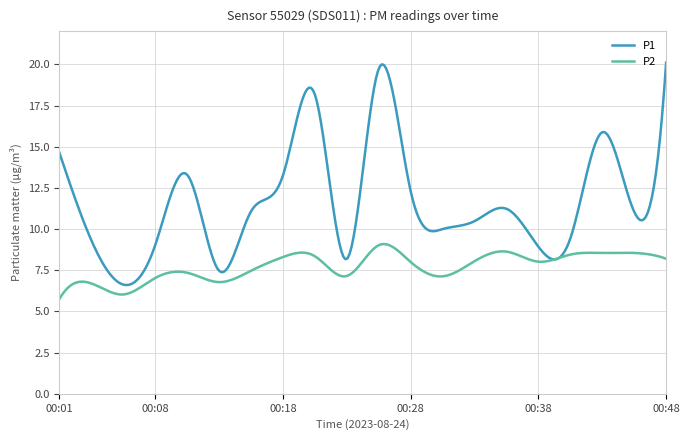

True or false: P2 has more than 2 interior local peaks.

True